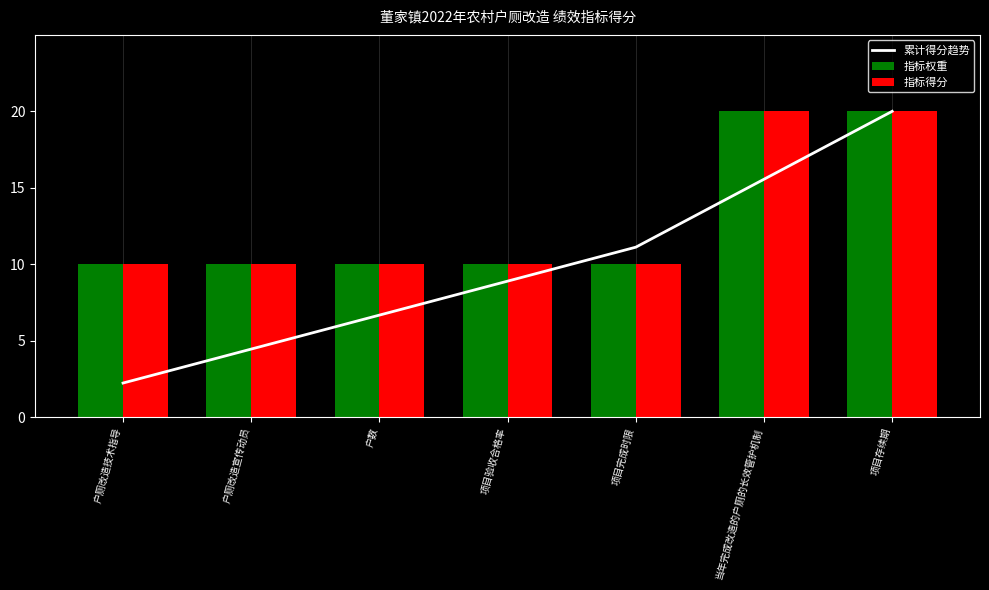

Reading right to left, what are all the values shown in this chart?

累计得分趋势: 20.0	15.6	11.1	8.9	6.7	4.4	2.2
指标权重: 20.0	20.0	10.0	10.0	10.0	10.0	10.0
指标得分: 20.0	20.0	10.0	10.0	10.0	10.0	10.0